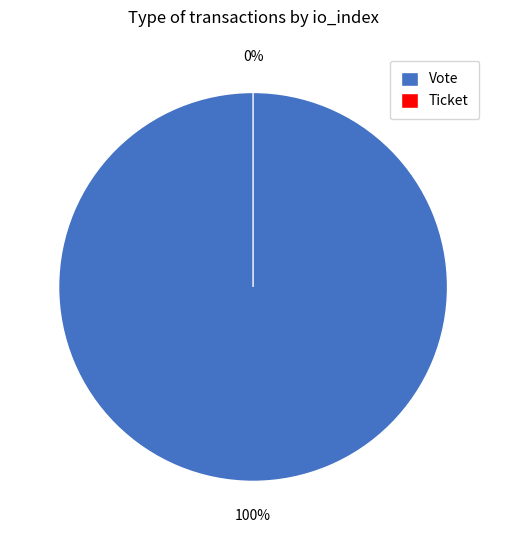

Which category has the smallest portion of the pie?

Ticket